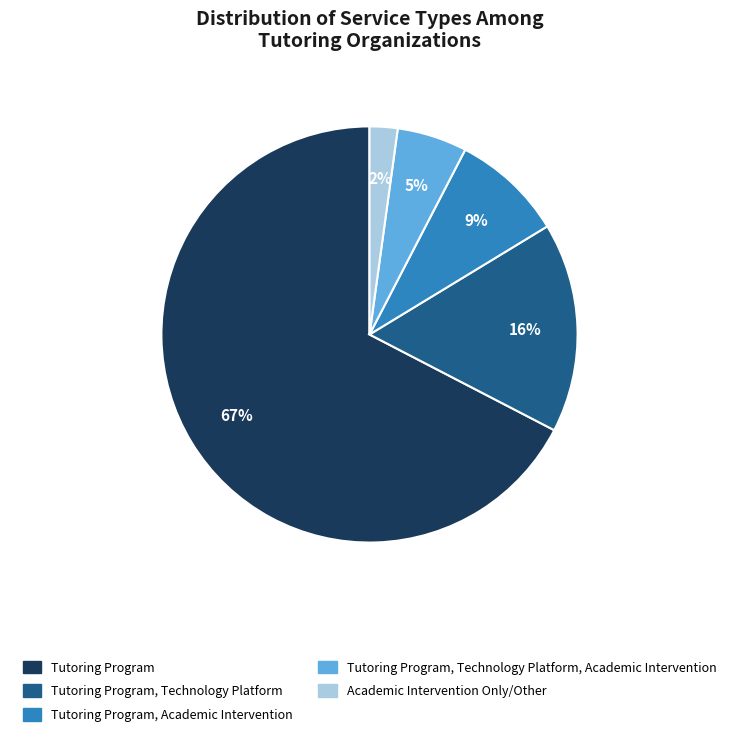

Is there any slice that represents more than half of the pie?

Yes